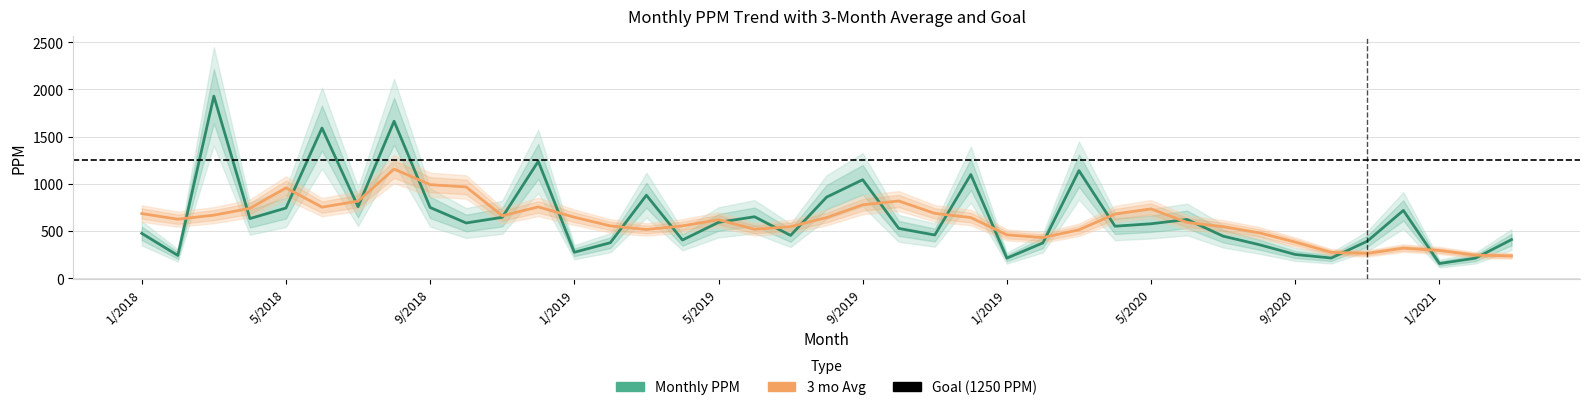

Between which two adjacent categories do 3 mo Avg and Monthly PPM first intersect?

2/2018 and 3/2018